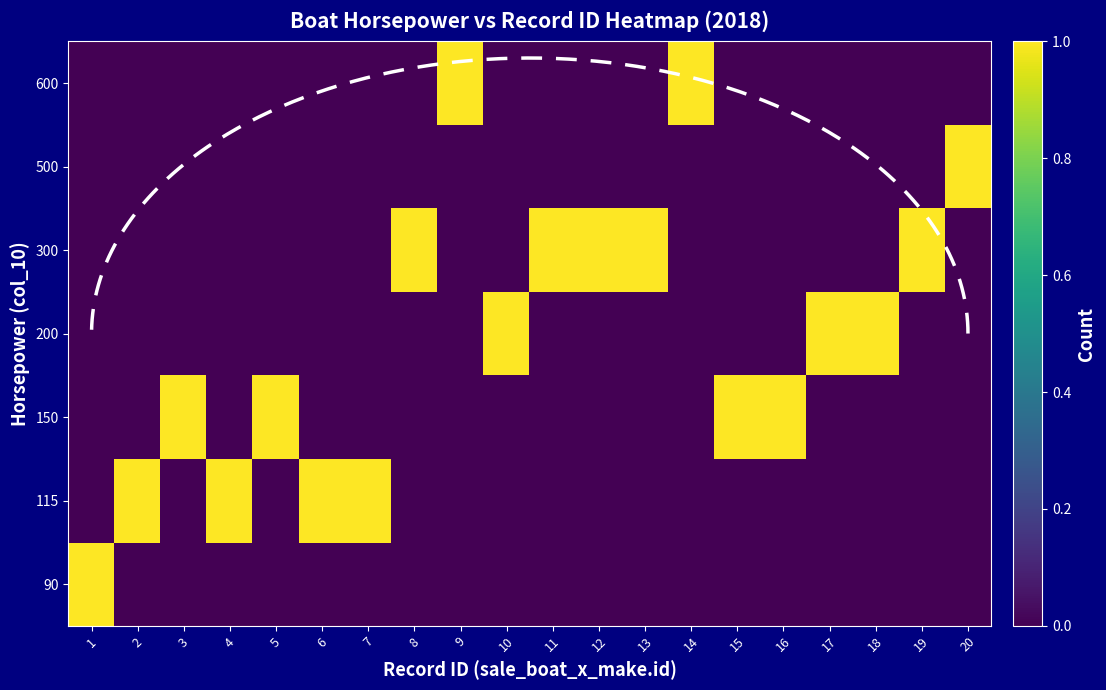

How many values in 200 are above zero?

3